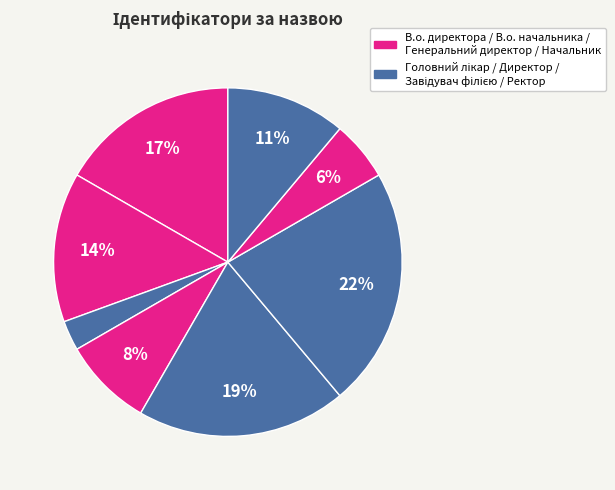

Count the number of slices in the pie.

8